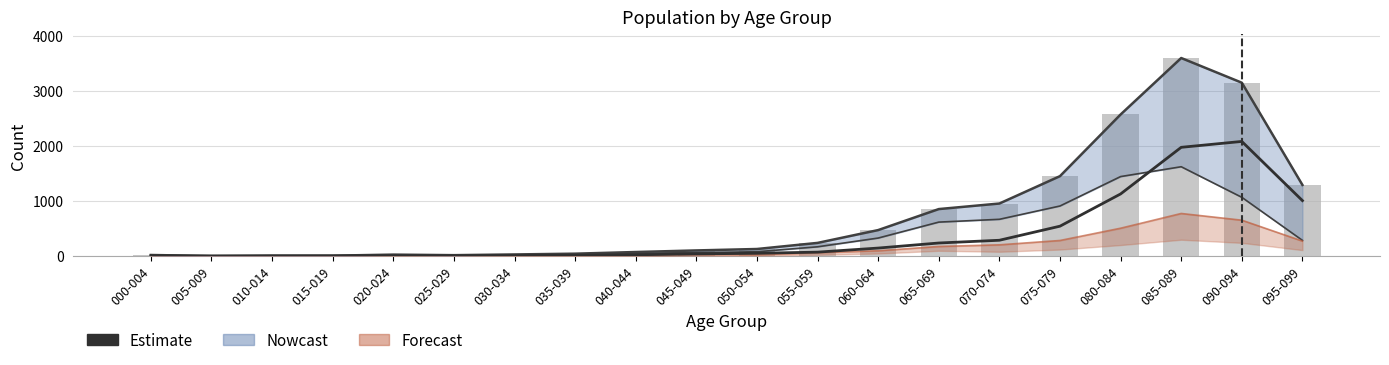

At which category is the sum across all series the highest?

085-089